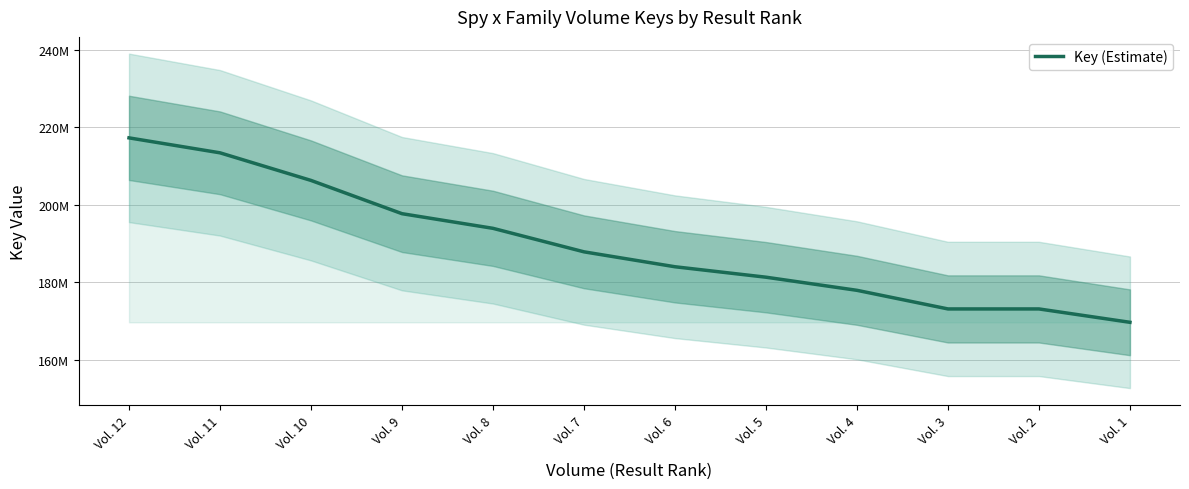

What is the change in value from Vol. 12 to Vol. 5?

-35922486